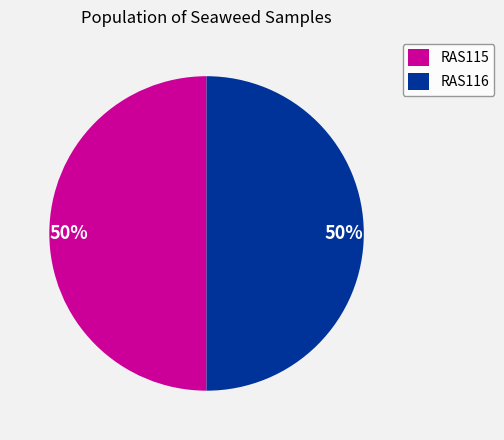

Is the sum of RAS115 and RAS116 greater than half?

Yes